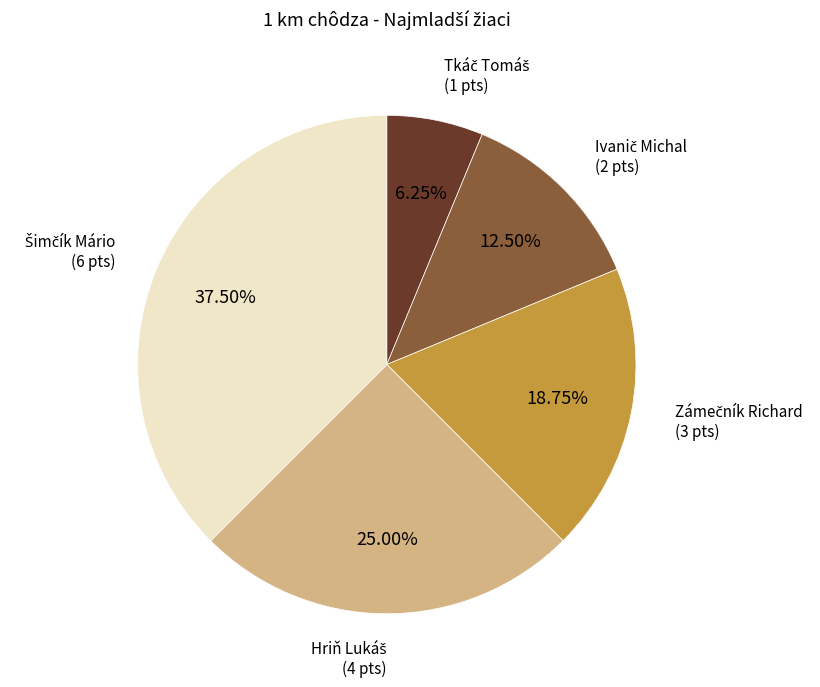

Is there a majority slice in this chart?

No